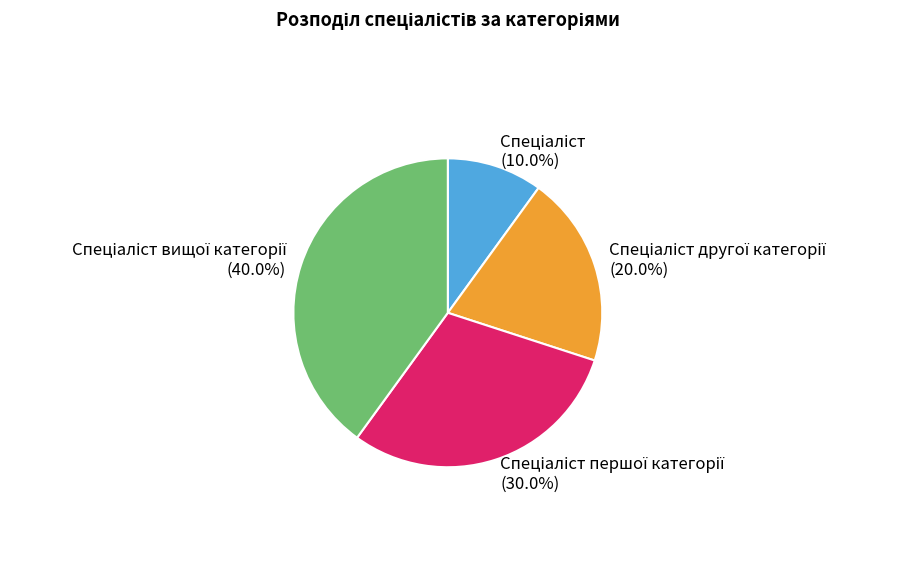

How many slices are in this pie chart?

4